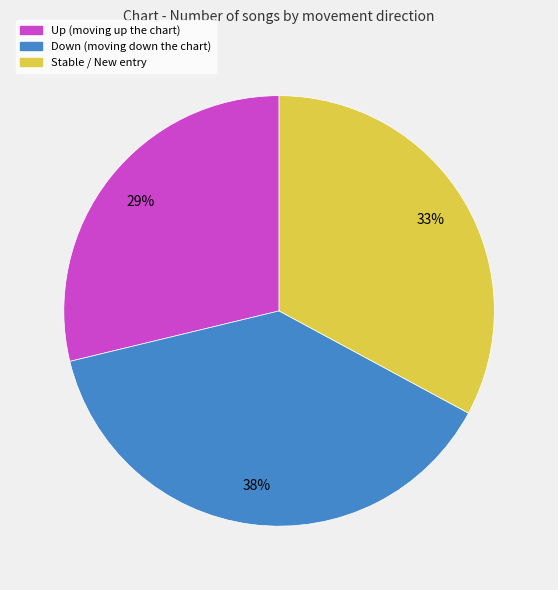

To the nearest percent, what is the average slice percentage?

33%